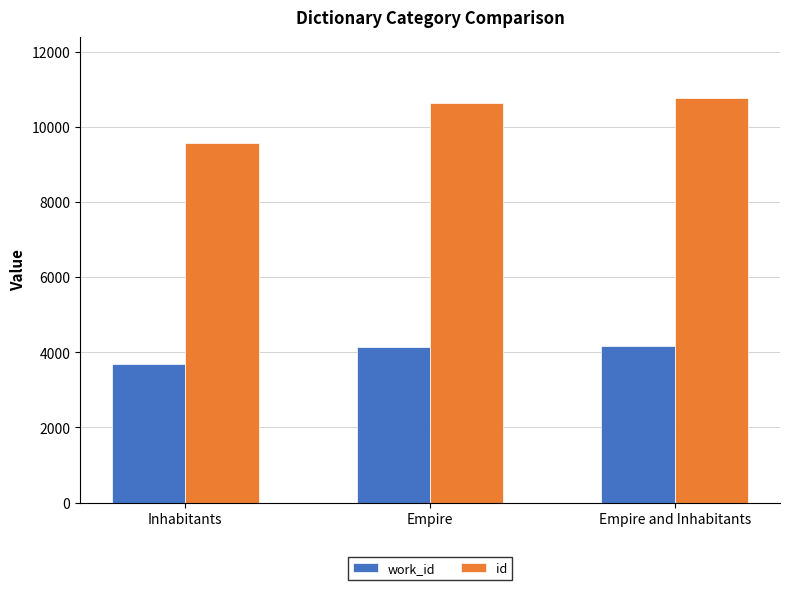

The value of work_id at Inhabitants is 893. True or false?

False